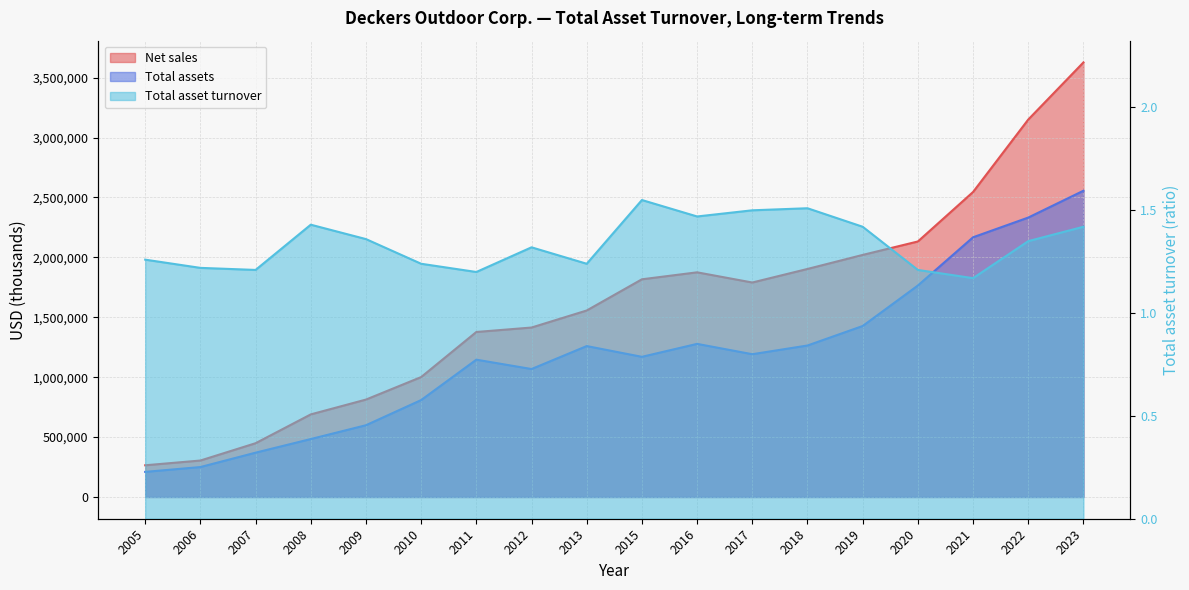

What is the lowest value of the Total assets series?

209626.0